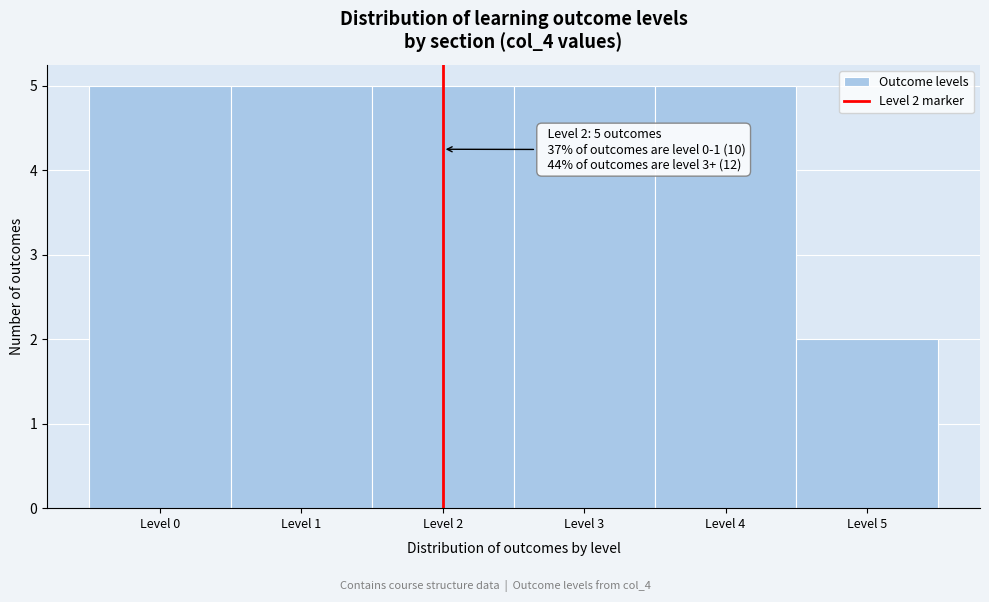

Reading left to right, transcribe all the data shown in this chart.

5	5	5	5	5	2